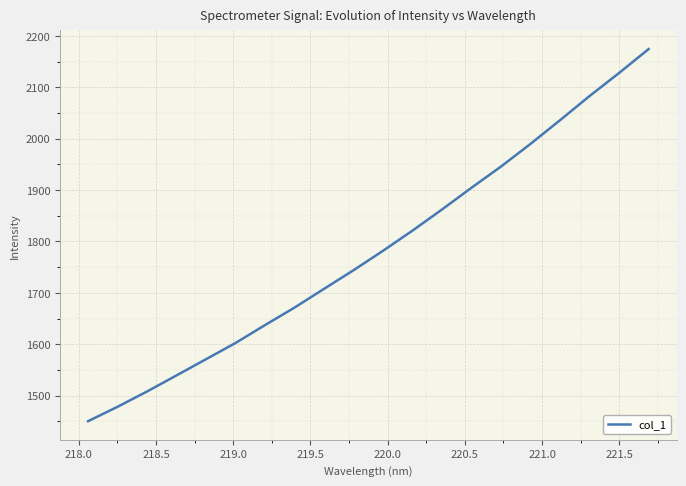

What is the greatest value displayed?

2174.3